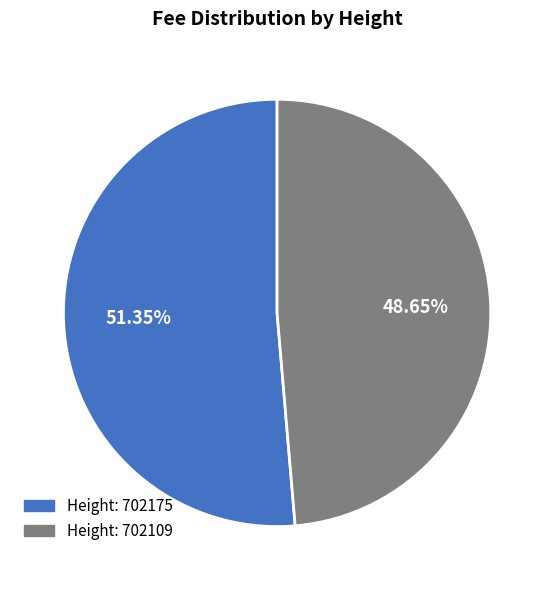

Is there a majority slice in this chart?

Yes